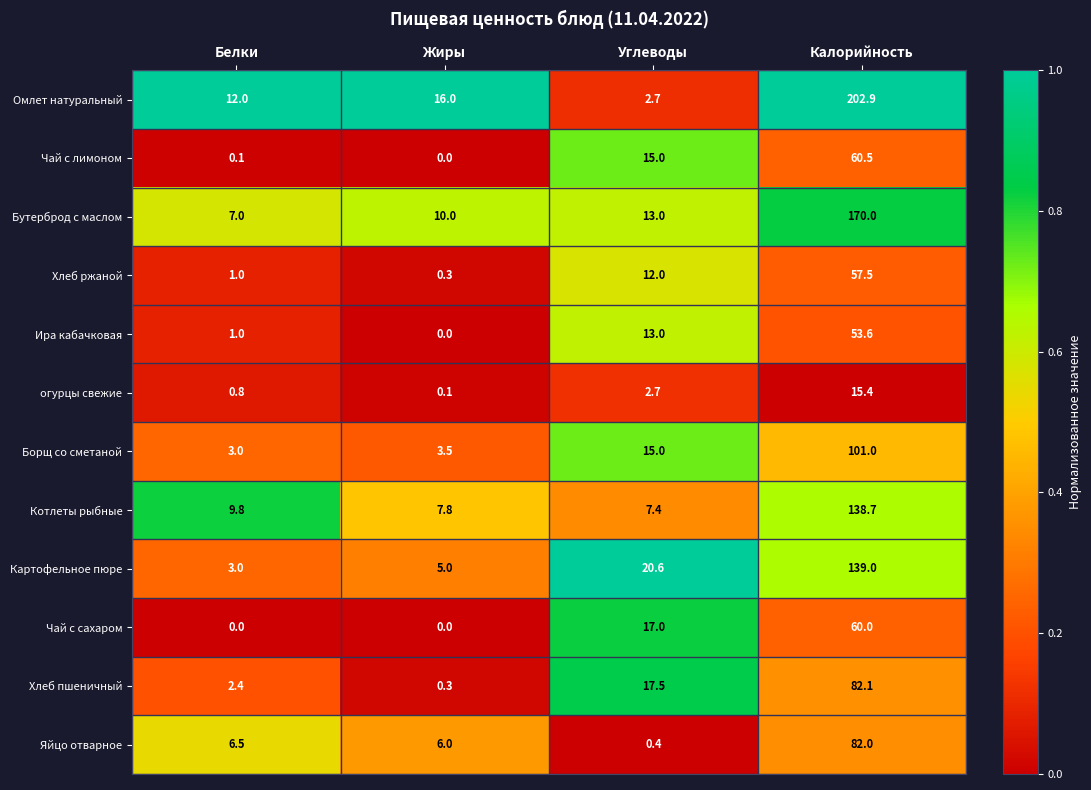

At how many categories does at least one series exceed 0?

4